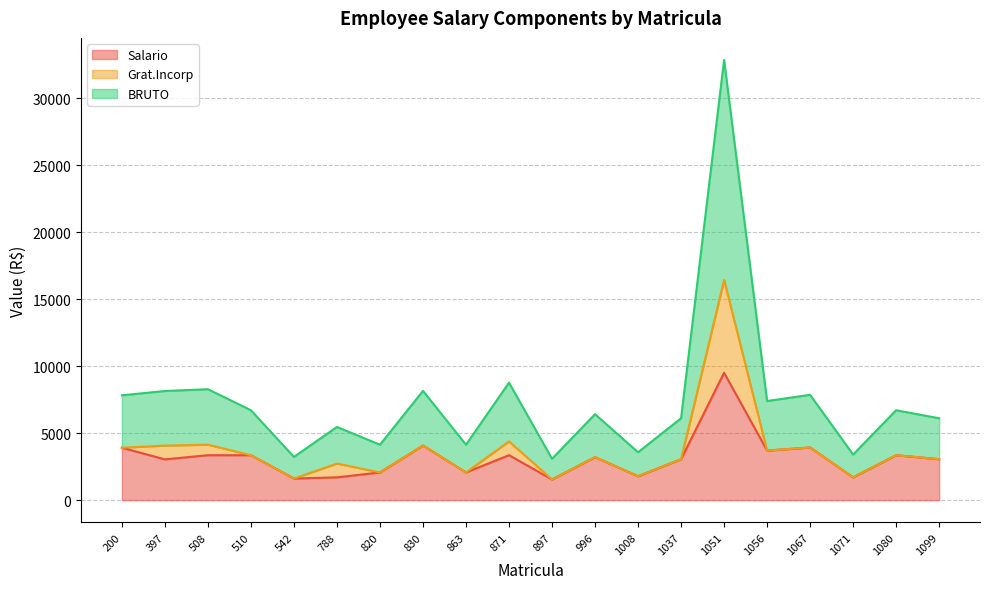

What are all the series names shown in the legend?

Salario, Grat.Incorp, BRUTO